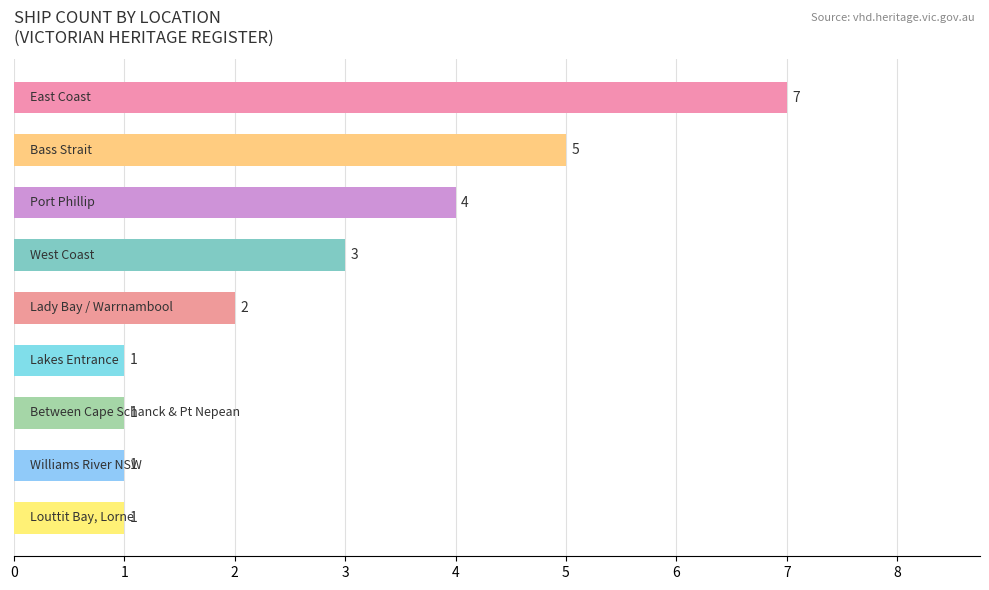

Does the chart contain stacked bars?

No